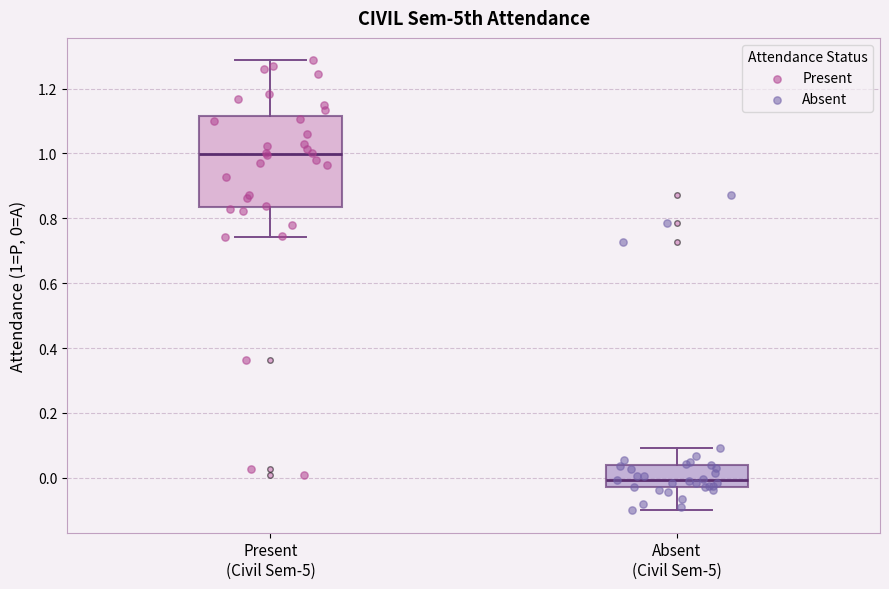

Which box's median line is the highest?

Present (Civil Sem-5)